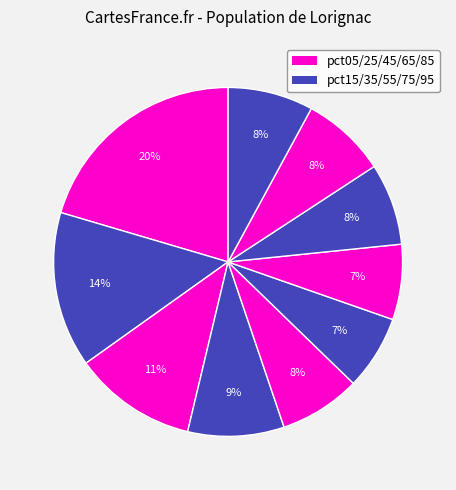

Count the number of slices in the pie.

10